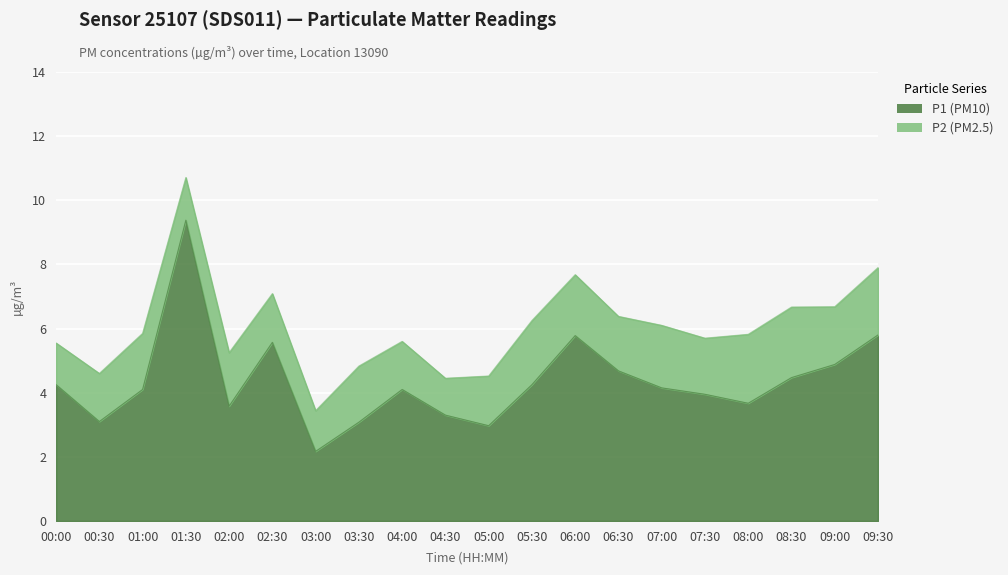

At which category does the chart reach its peak across all series?

01:30